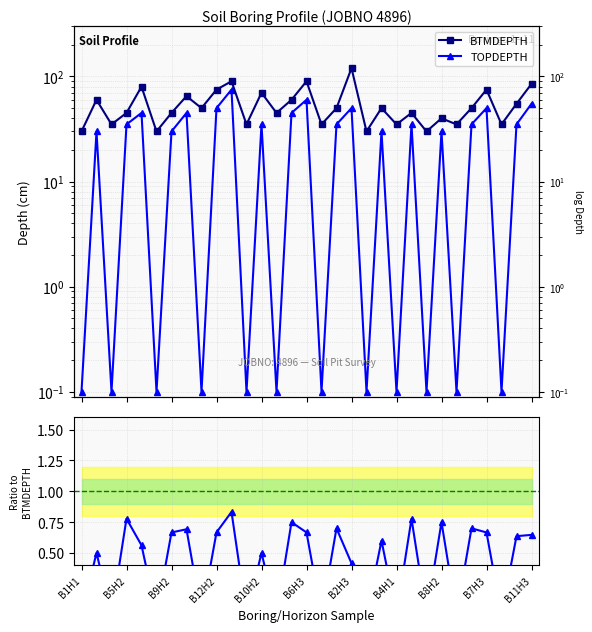

What is the difference between the maximum and second lowest values in the TOPDEPTH/BTMDEPTH series?

0.8